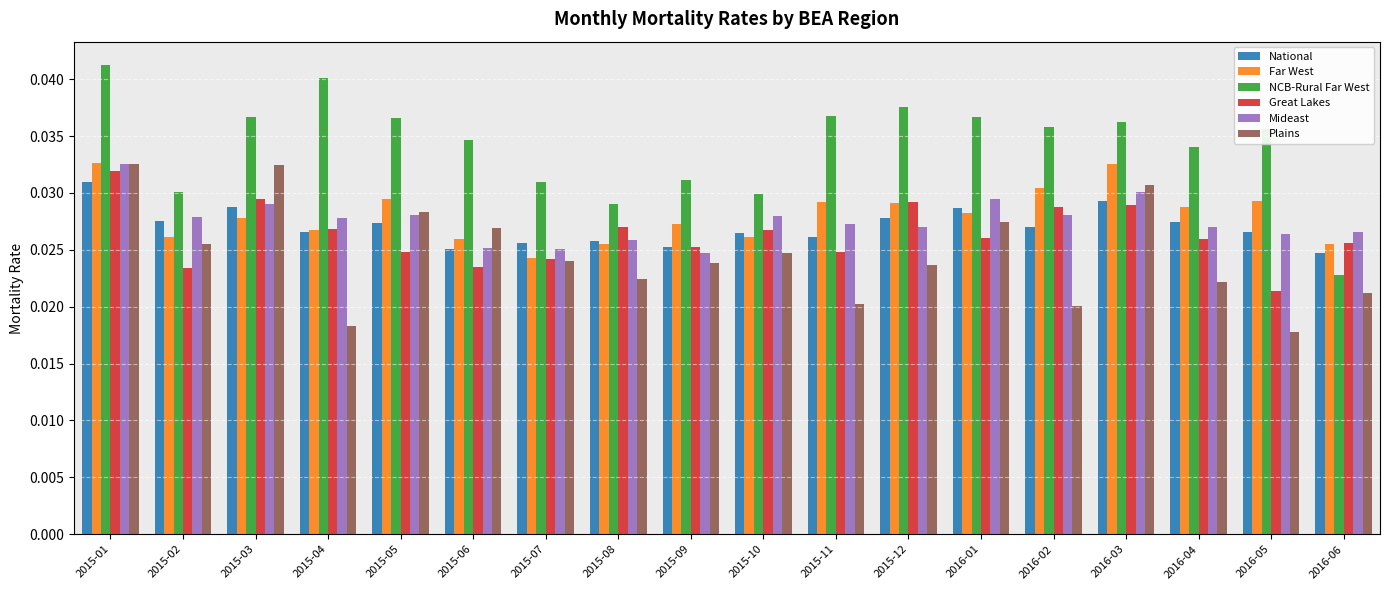

At which label is Great Lakes closest to 0?

2016-05